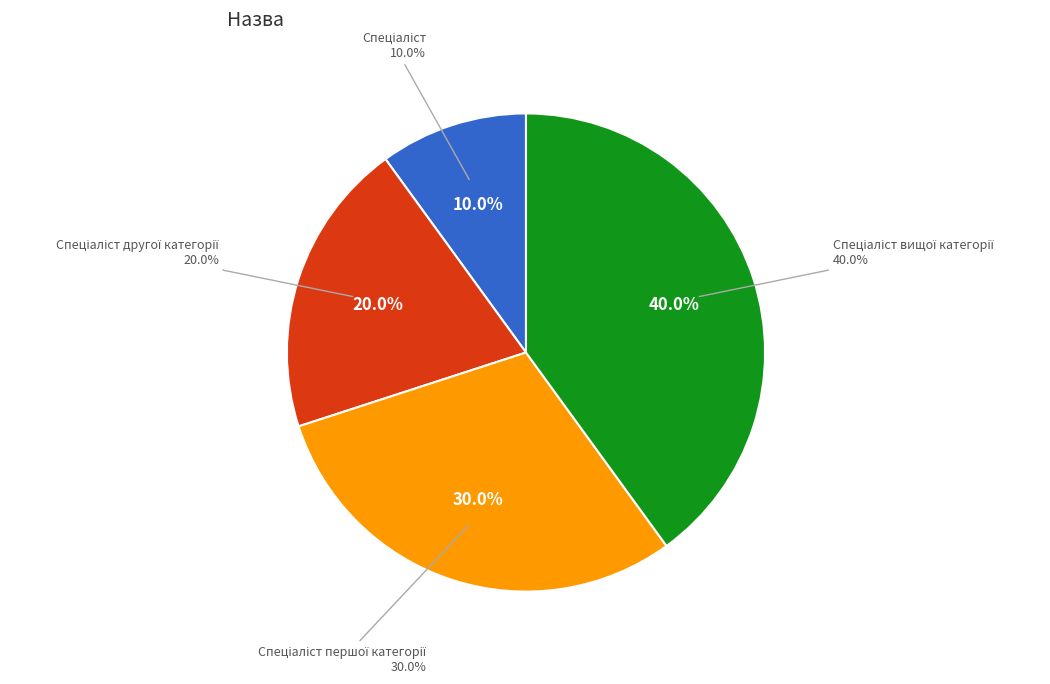

Is Спеціаліст другої категорії the majority of the pie?

No